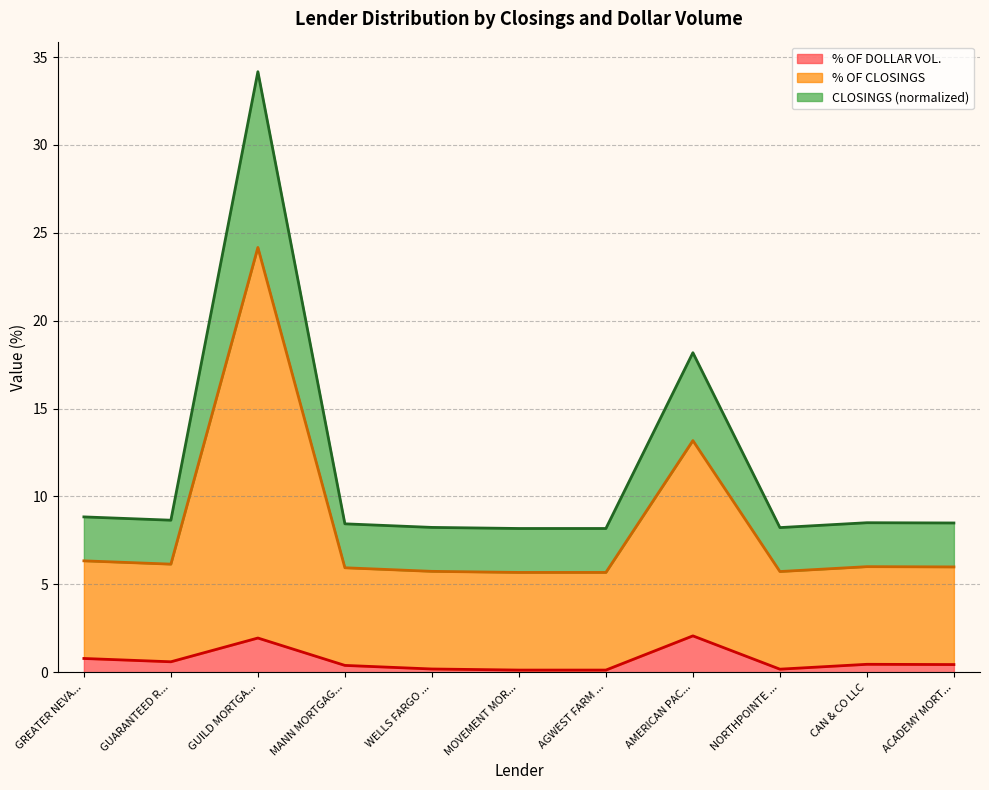

What is the total value across all series at GREATER NEVA...?

8.8